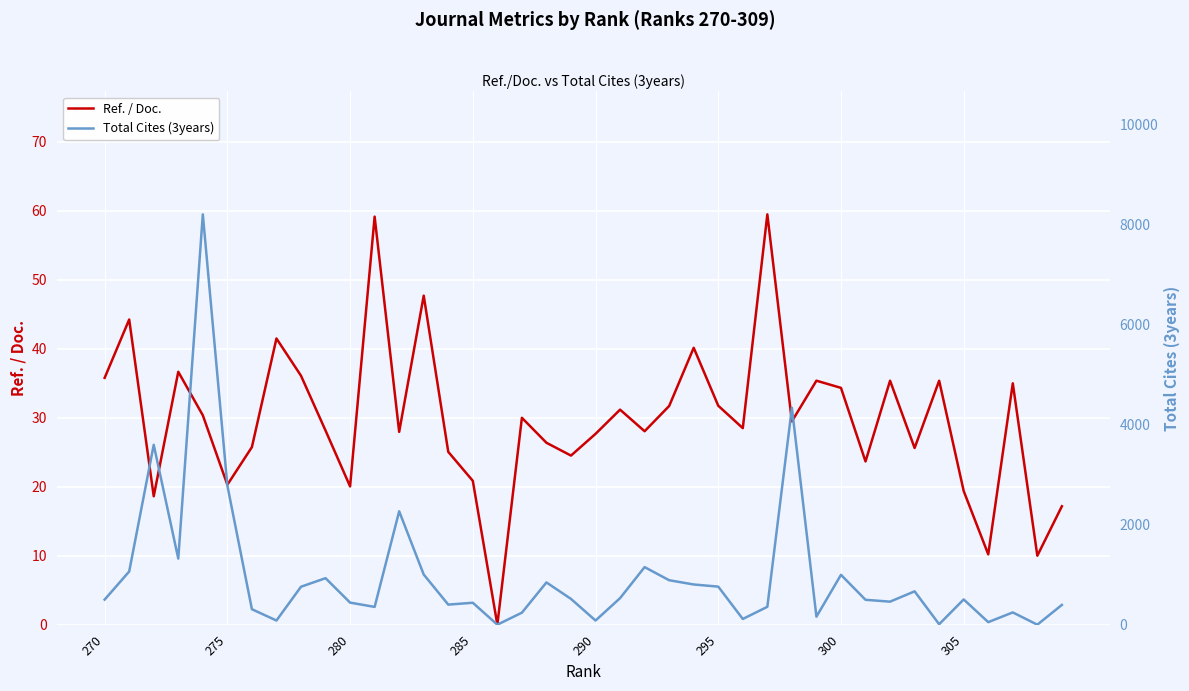

How many values in the Total Cites (3years) series exceed 504?

19